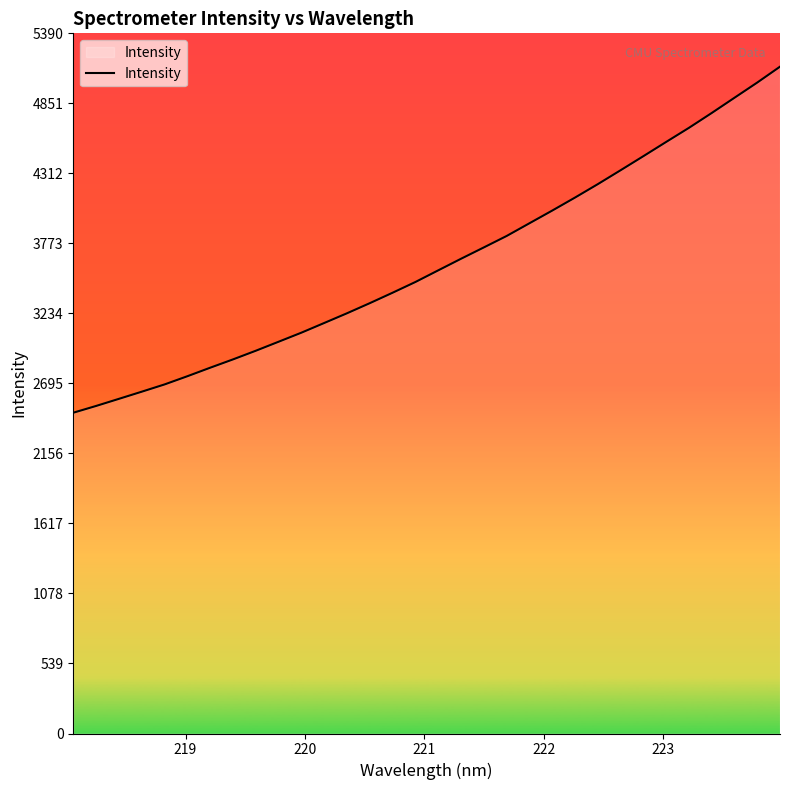

What is the greatest value displayed?

5133.5